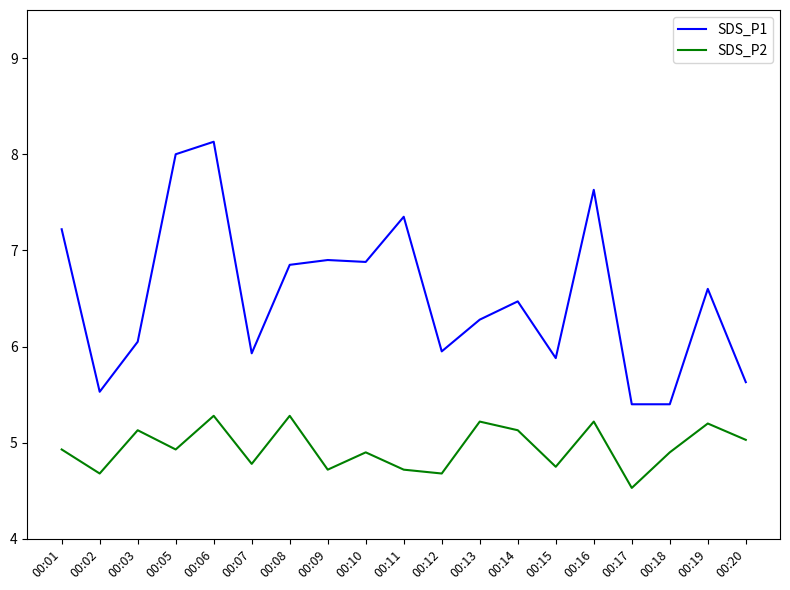

Is the value of SDS_P1 at 00:13 greater than the value of SDS_P2 at 00:17?

Yes